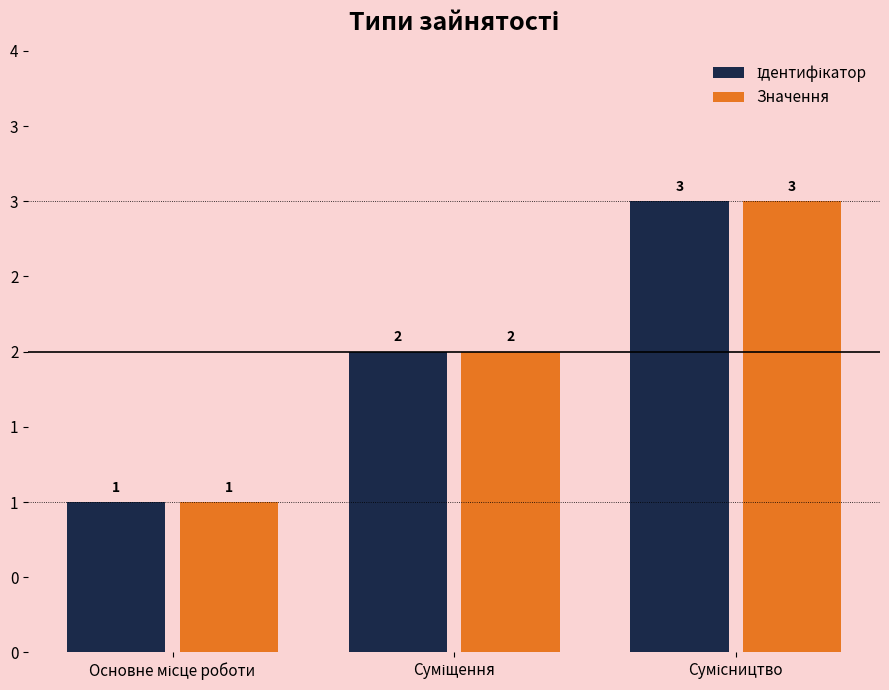

Reading left to right, what are all the values shown in this chart?

Ідентифікатор: Основне місце роботи=1	Суміщення=2	Сумісництво=3
Значення: Основне місце роботи=1	Суміщення=2	Сумісництво=3